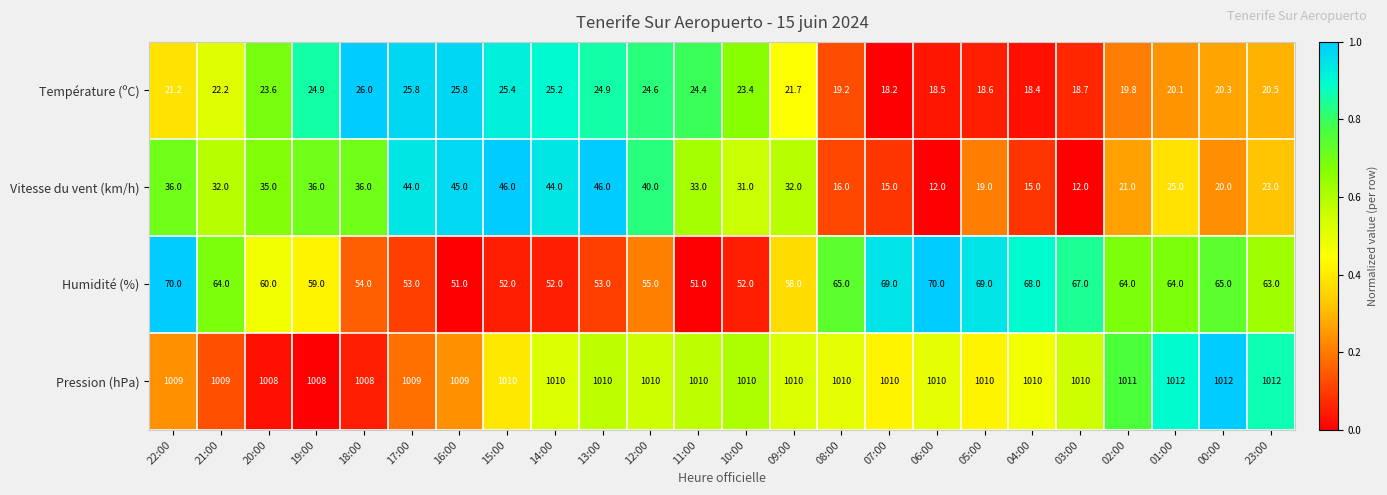

True or false: Vitesse du vent (km/h) has a value of 42.9 at 01:00.

False